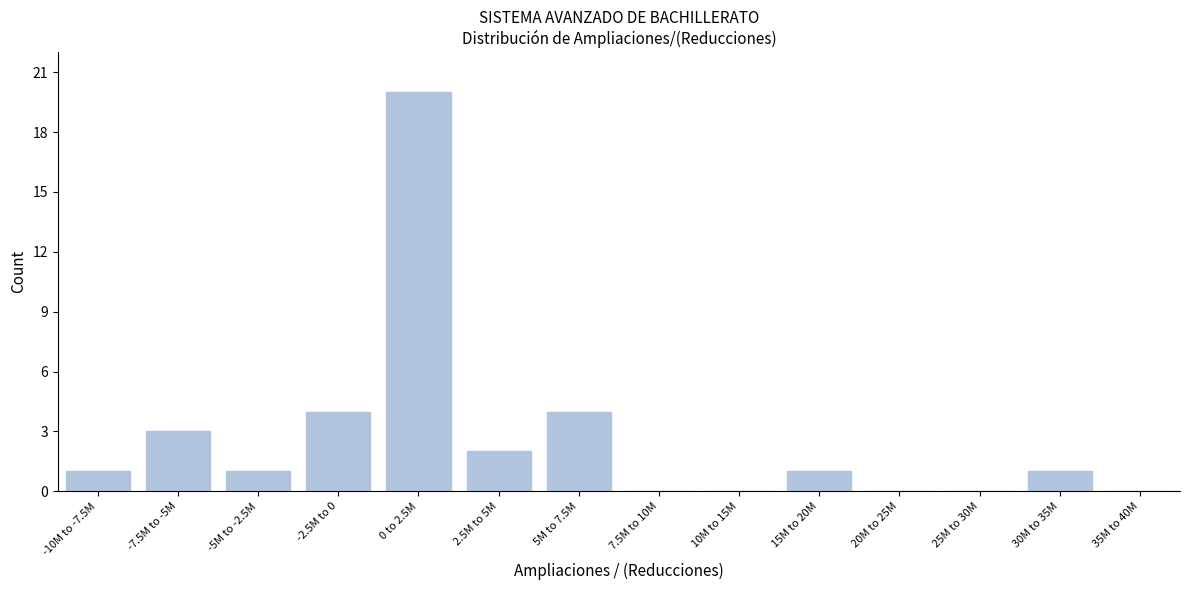

Reading right to left, list all the values displayed in this chart.

35M to 40M=0	30M to 35M=1	25M to 30M=0	20M to 25M=0	15M to 20M=1	10M to 15M=0	7.5M to 10M=0	5M to 7.5M=4	2.5M to 5M=2	0 to 2.5M=20	-2.5M to 0=4	-5M to -2.5M=1	-7.5M to -5M=3	-10M to -7.5M=1